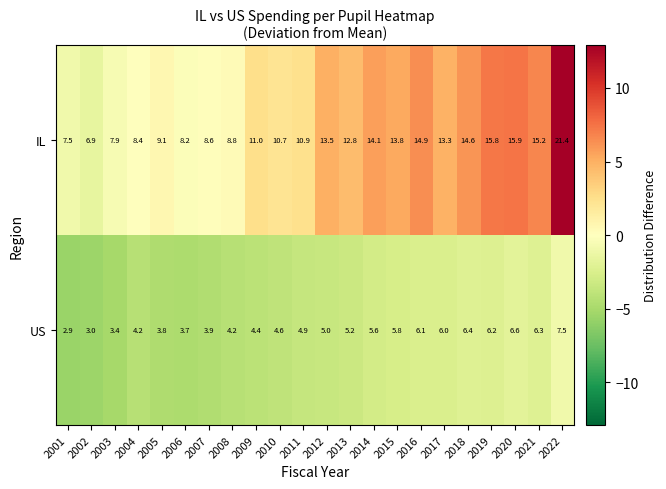

At which category is the sum across all series the highest?

2022